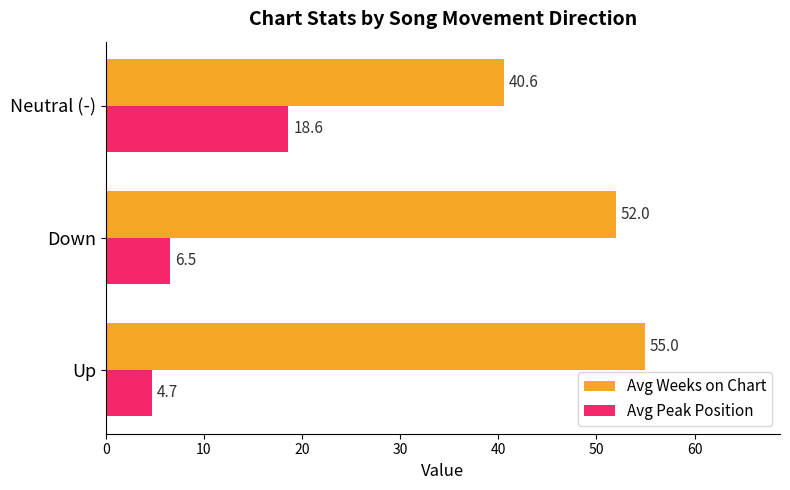

At how many categories does at least one series exceed 12?

3